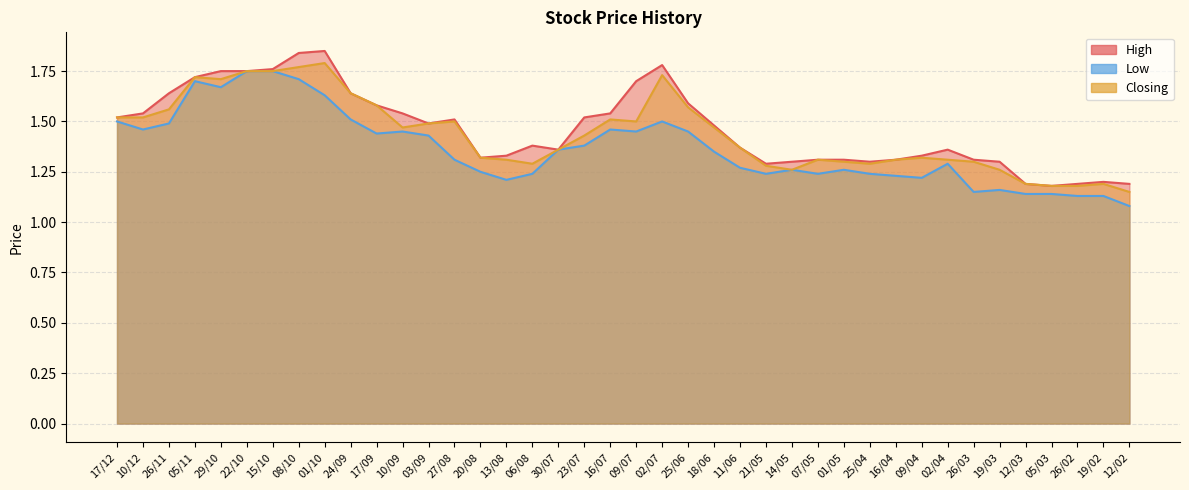

In Closing, how many points are lower than both neighbors (excluding endpoints)?

6